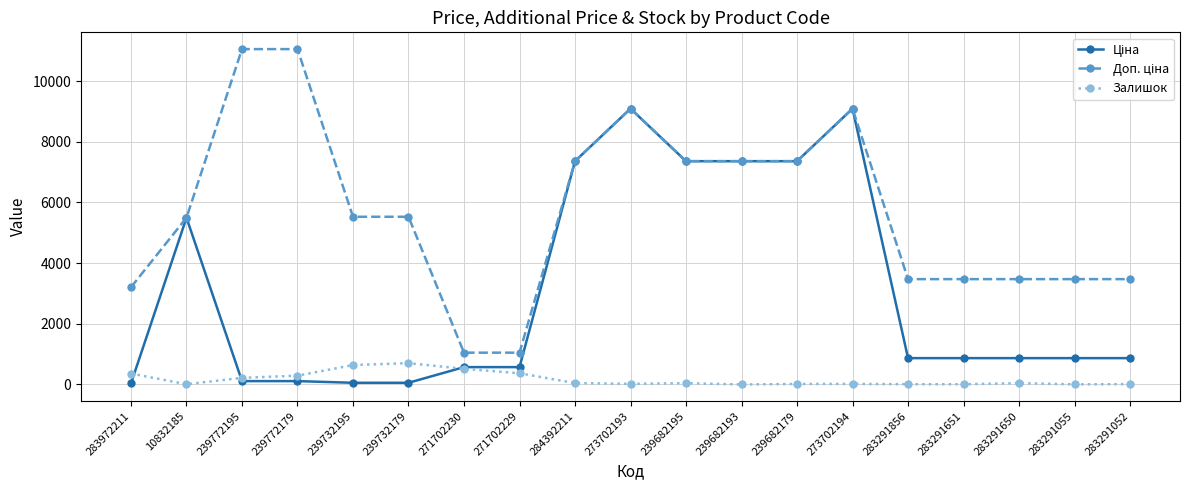

What is the total value across all series at 271702229?

1989.6